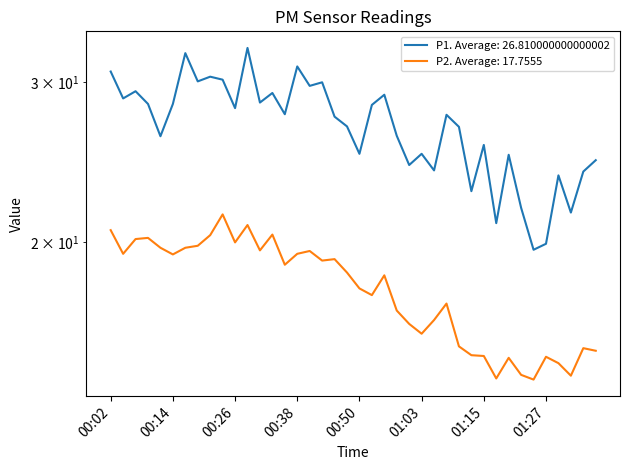

Reading left to right, transcribe all the data shown in this chart.

P1: 30.8	28.8	29.3	28.4	26.2	28.4	32.3	30.1	30.4	30.2	28.1	32.7	28.5	29.2	27.7	31.2	29.7	30.0	27.5	26.8	25.0	28.3	29.1	26.2	24.3	25.0	24.0	27.6	26.8	22.8	25.6	21.0	25.0	21.8	19.6	19.9	23.7	21.6	23.9	24.6
P2: 20.6	19.4	20.2	20.2	19.7	19.4	19.7	19.8	20.4	21.5	20.0	20.9	19.6	20.4	18.9	19.4	19.6	19.1	19.2	18.5	17.8	17.5	18.4	16.8	16.3	15.9	16.4	17.1	15.4	15.0	15.0	14.2	14.9	14.3	14.1	15.0	14.7	14.3	15.3	15.2